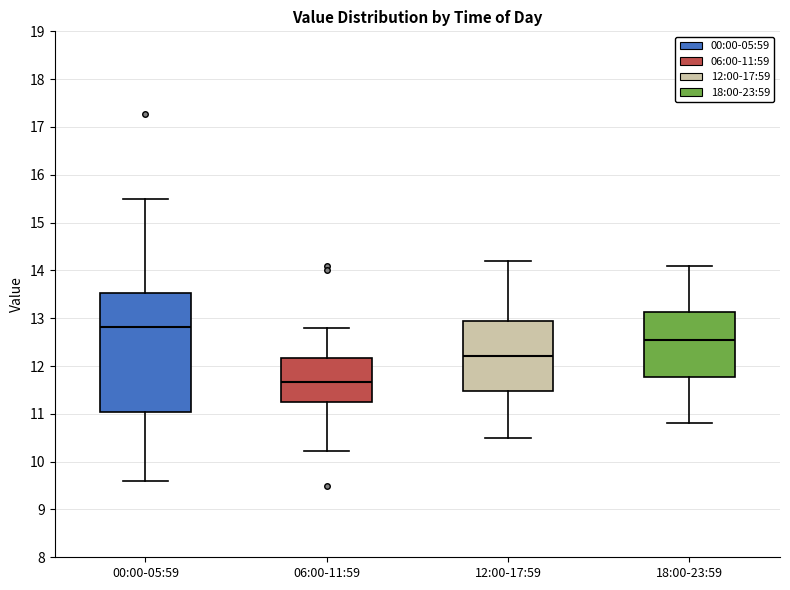

Reading left to right, transcribe this box plot: for each box, give where its median line is, the range the box spans, and where its two whiskers end, as read against the y-axis. The values are not printed on the chart, so give them approximately, as read against the axis.

00:00-05:59: median 12.8, box 11.0 to 13.5, whiskers 9.6 to 15.5
06:00-11:59: median 11.7, box 11.3 to 12.2, whiskers 10.2 to 12.8
12:00-17:59: median 12.2, box 11.5 to 13.0, whiskers 10.5 to 14.2
18:00-23:59: median 12.6, box 11.8 to 13.1, whiskers 10.8 to 14.1